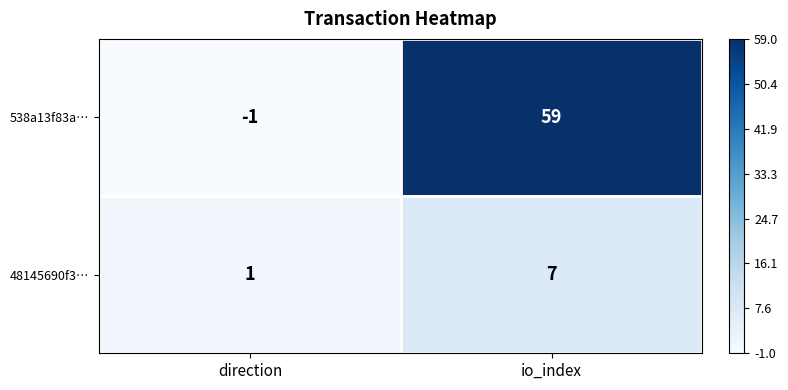

Which series has the widest spread of values?

538a13f83a…